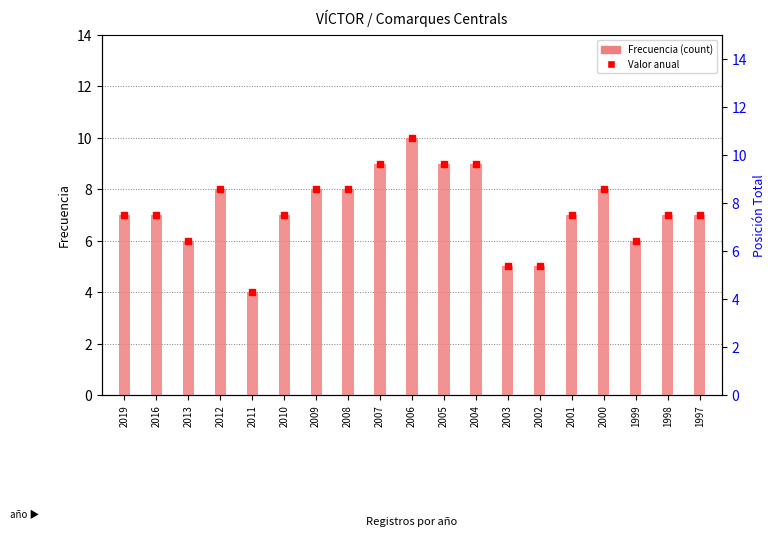

What is the sum of the values at 2005 and 2010?

16